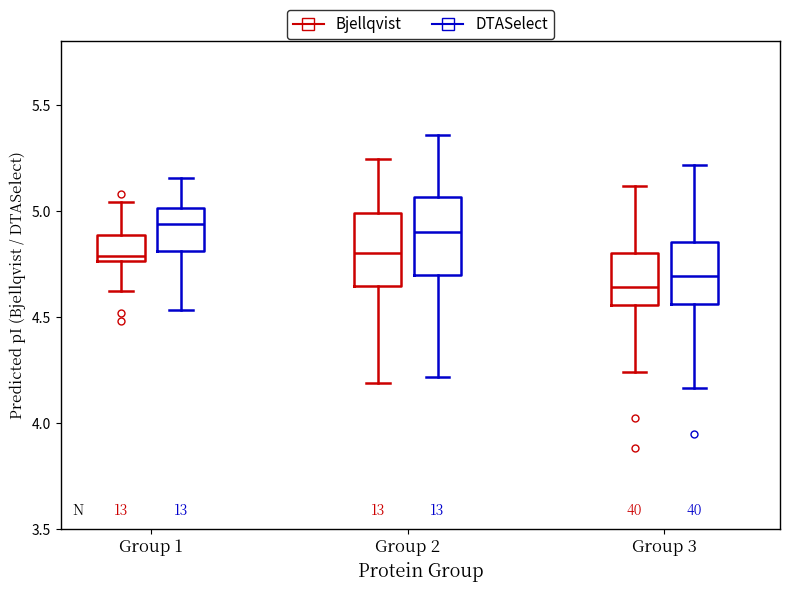

Reading left to right, transcribe this box plot: for each box, give where its median line is, the range the box spans, and where its two whiskers end, as read against the y-axis. The values are not printed on the chart, so give them approximately, as read against the axis.

Group 1 (Bjellqvist): median 4.80, box 4.75 to 4.90, whiskers 4.60 to 5.05
Group 1 (DTASelect): median 4.95, box 4.80 to 5.00, whiskers 4.55 to 5.15
Group 2 (Bjellqvist): median 4.80, box 4.65 to 5.00, whiskers 4.20 to 5.25
Group 2 (DTASelect): median 4.90, box 4.70 to 5.05, whiskers 4.20 to 5.35
Group 3 (Bjellqvist): median 4.65, box 4.55 to 4.80, whiskers 4.25 to 5.10
Group 3 (DTASelect): median 4.70, box 4.55 to 4.85, whiskers 4.15 to 5.20